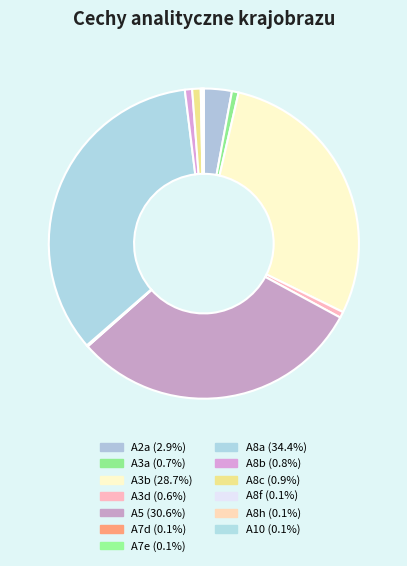

True or false: A8c accounts for 1% of the total.

True